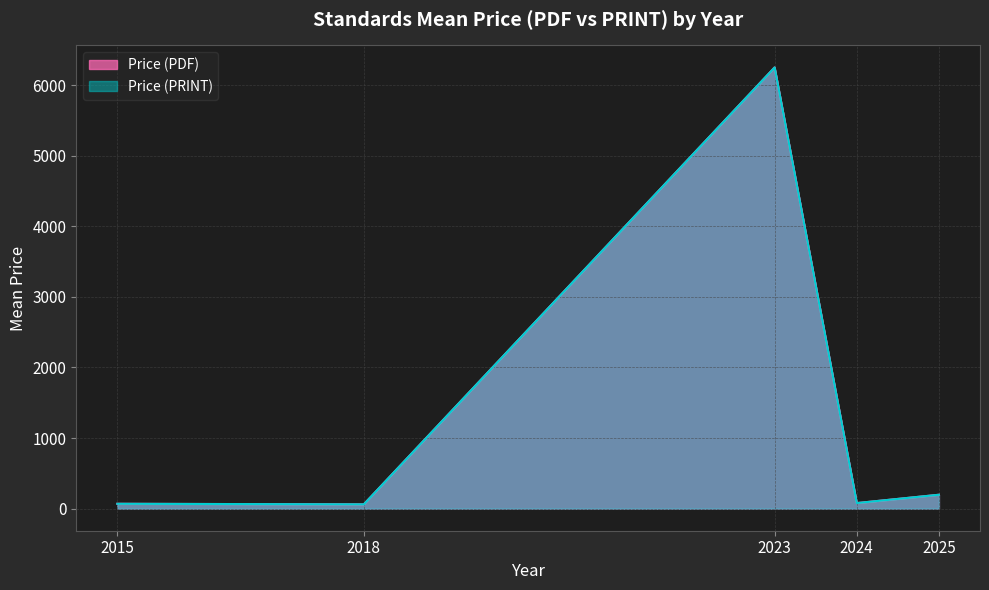

True or false: Price (PRINT) has a value of 61.0 at 2018.

True